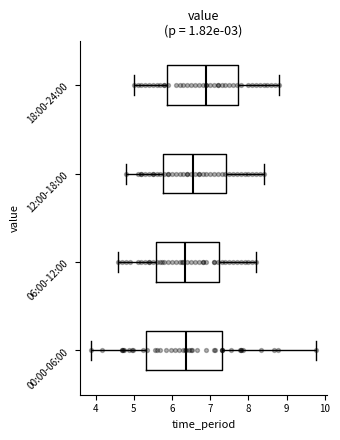

Reading bottom to top, read every box against the x-axis: the position of its median line, the range the box covers, and the ends of its whiskers. The values are not printed on the chart, so give them approximately, as read against the axis.

00:00-06:00: median 6.4, box 5.3 to 7.3, whiskers 3.9 to 9.8
06:00-12:00: median 6.4, box 5.6 to 7.2, whiskers 4.6 to 8.2
12:00-18:00: median 6.6, box 5.8 to 7.4, whiskers 4.8 to 8.4
18:00-24:00: median 6.9, box 5.9 to 7.7, whiskers 5.0 to 8.8